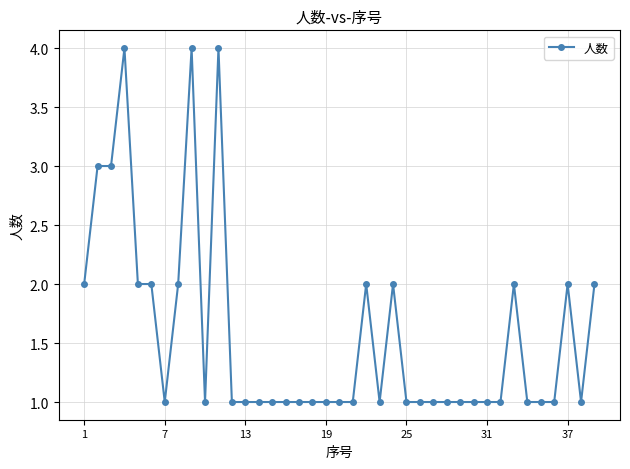

What is the average value?

2